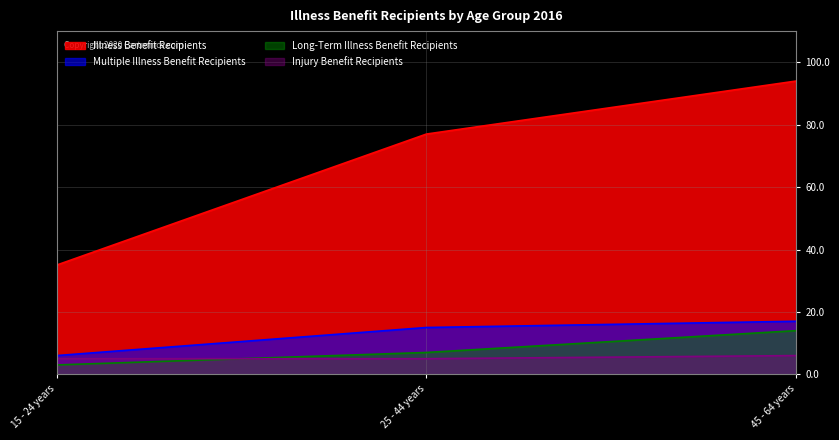

What is the sum of the Illness Benefit Recipients values at 15 - 24 years and 45 - 64 years?

129